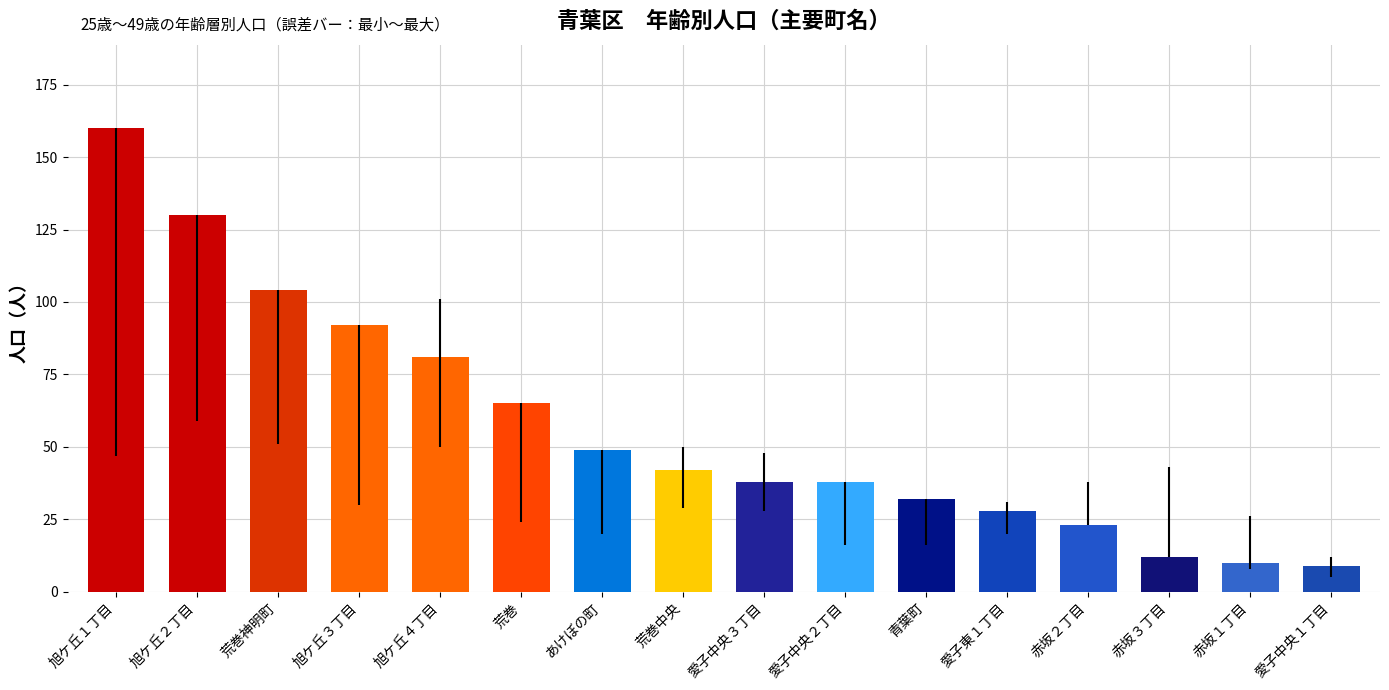

Are the bars horizontal?

No